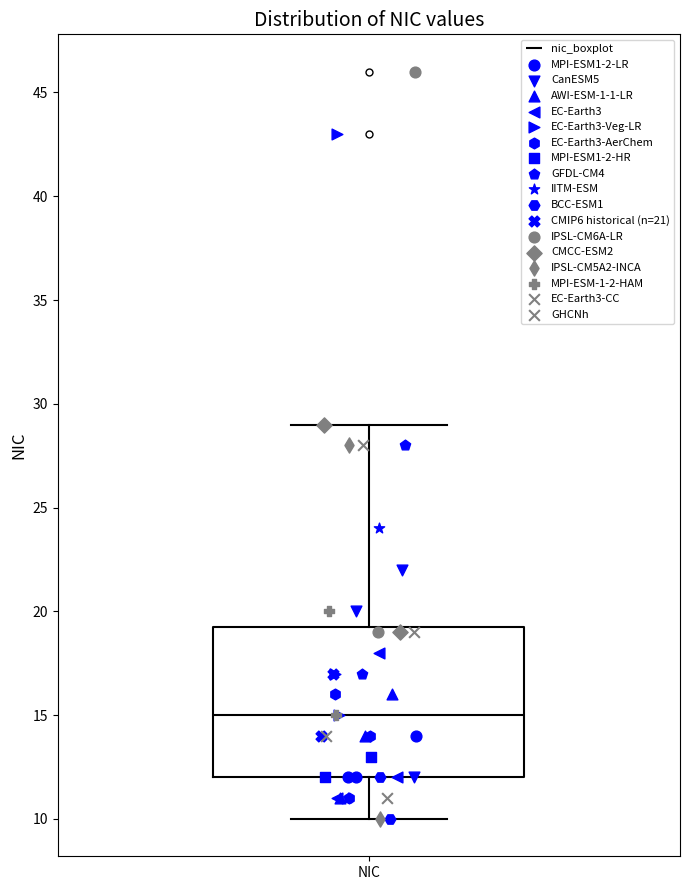

Read this box plot against the y-axis: the position of the median line, the range covered by the box, and the ends of both whiskers. The values are not printed on the chart, so give them approximately, as read against the axis.

median 15.0, box 12.0 to 19.5, whiskers 10.0 to 29.0